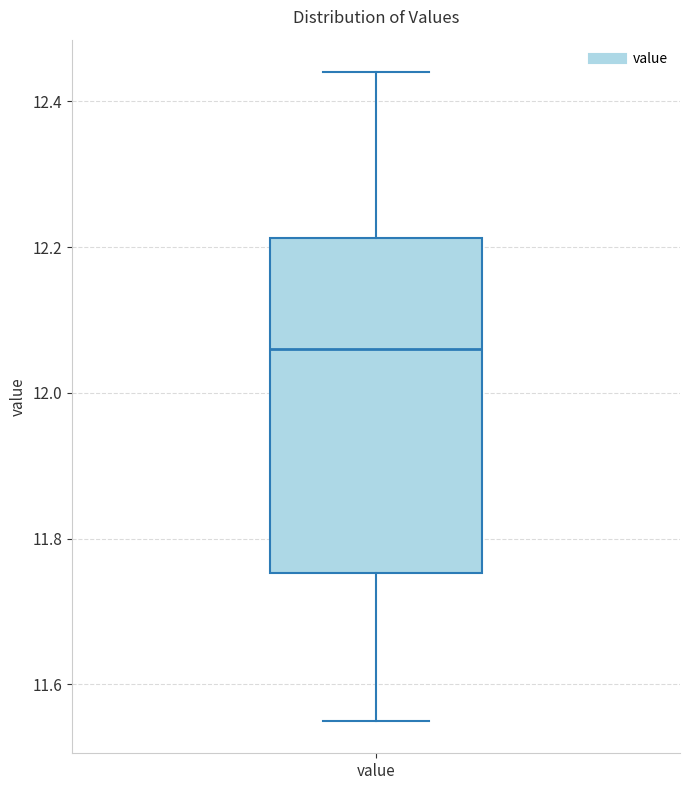

Read this box plot against the y-axis: the position of the median line, the range covered by the box, and the ends of both whiskers. The values are not printed on the chart, so give them approximately, as read against the axis.

median 12.06, box 11.76 to 12.22, whiskers 11.56 to 12.44